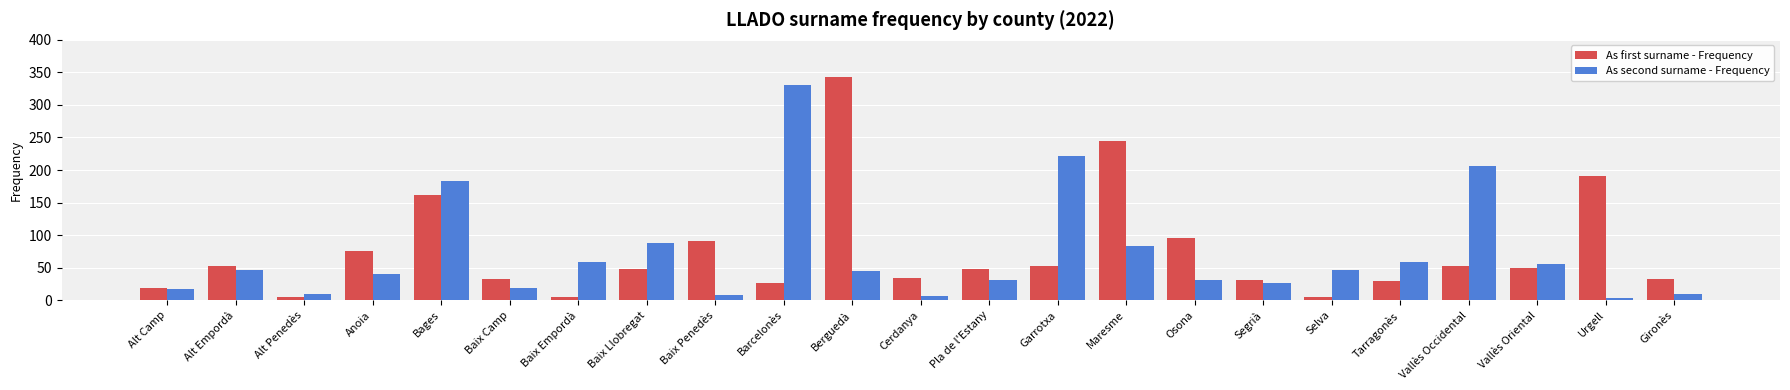

True or false: As second surname - Frequency has a value of 183 at Bages.

True